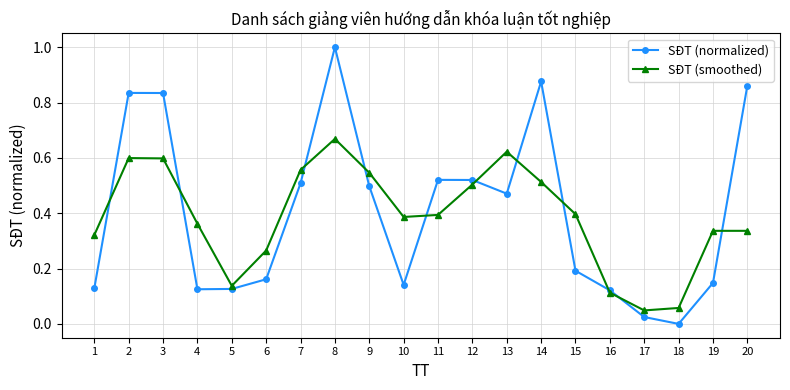

In SĐT (smoothed), how many points are lower than both neighbors (excluding endpoints)?

3